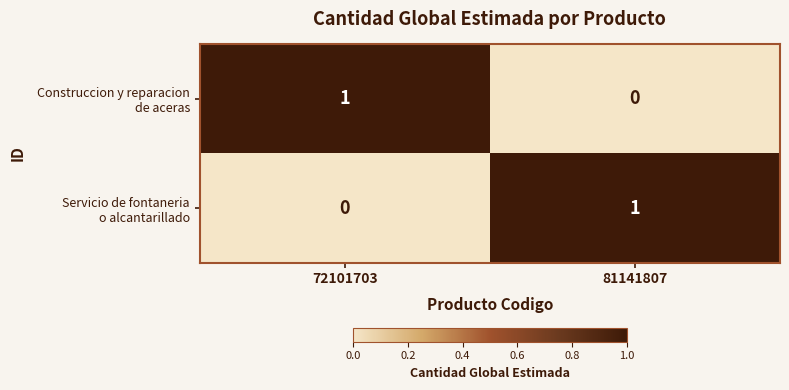

At which category is the sum across all series the highest?

72101703